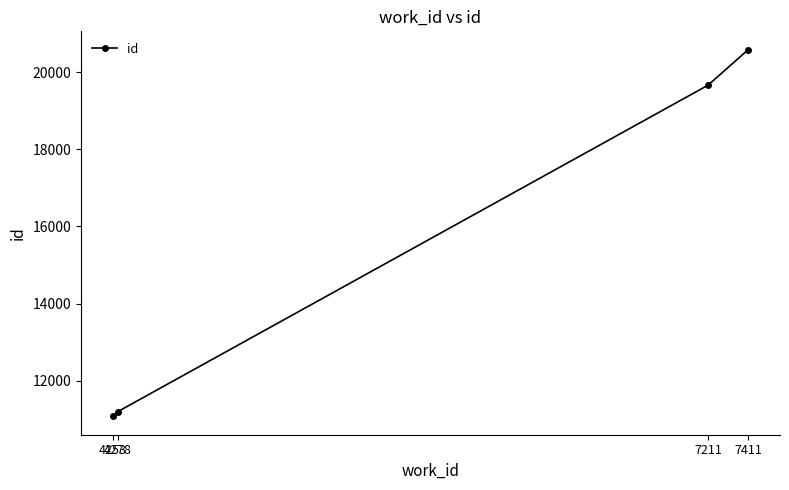

Reading right to left, transcribe all the data shown in this chart.

7411=20591	7211=19668	4278=11193	4253=11069